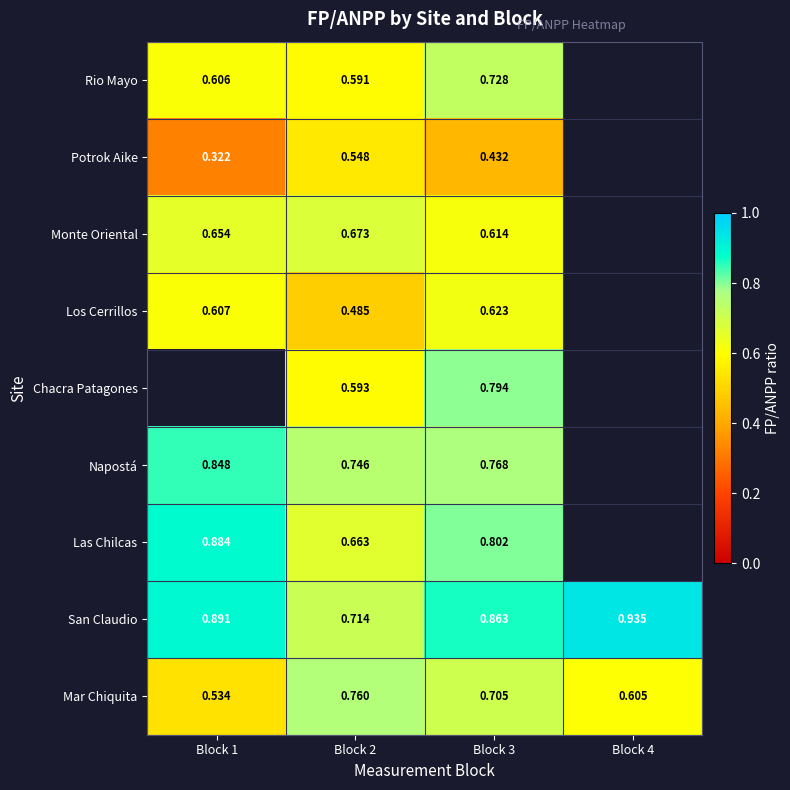

What is the spread (max minus min) of values at Block 1?

0.6